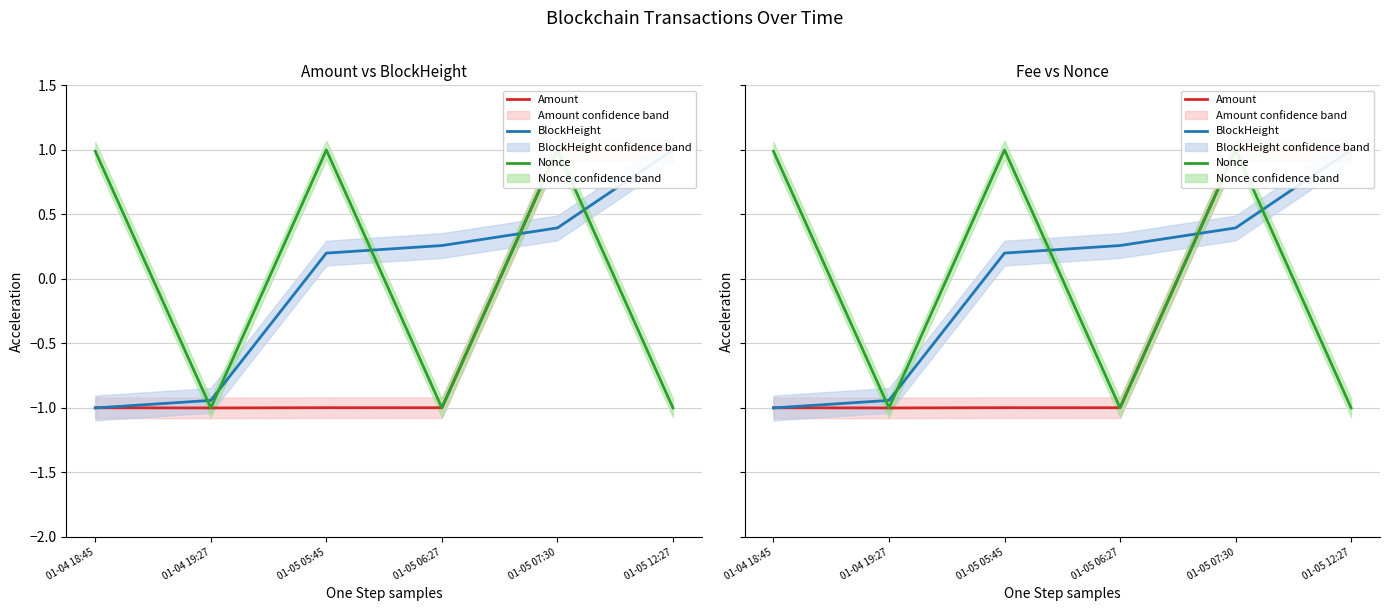

Does the chart have visible grid lines?

Yes